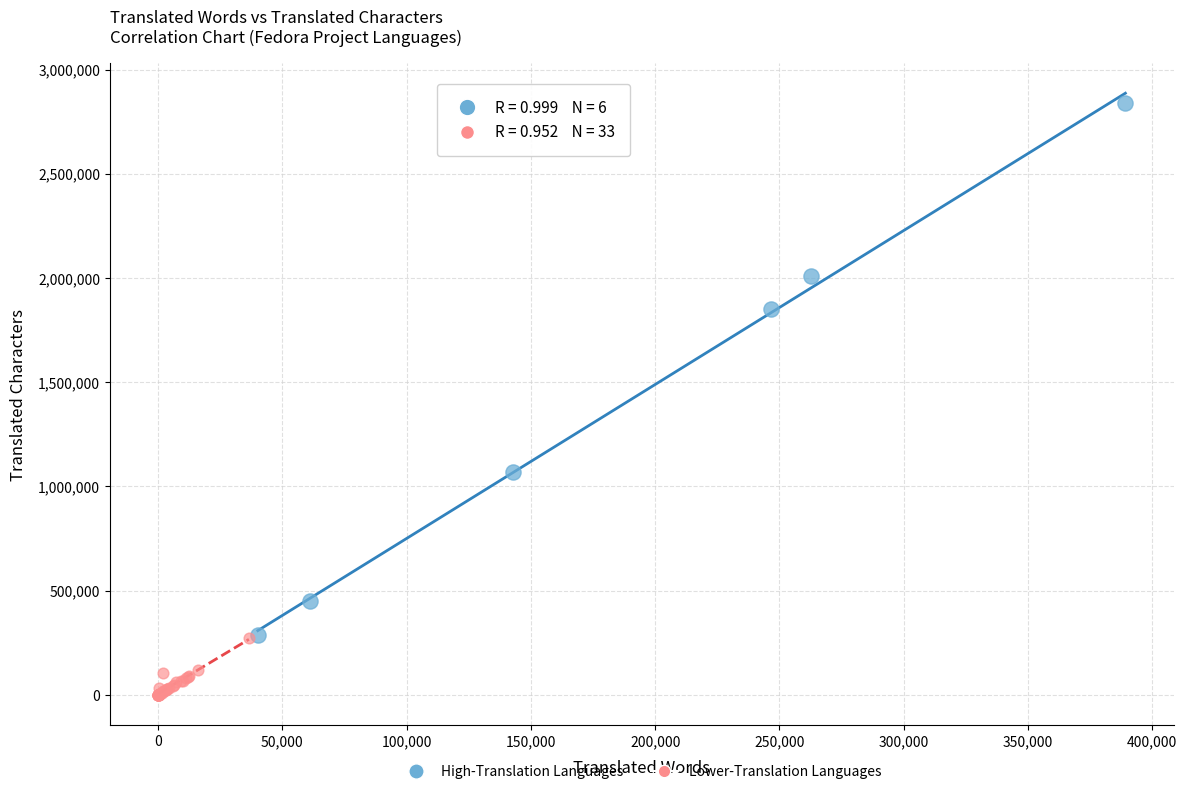

Which series has the largest Y range (max minus min)?

High-Translation Languages